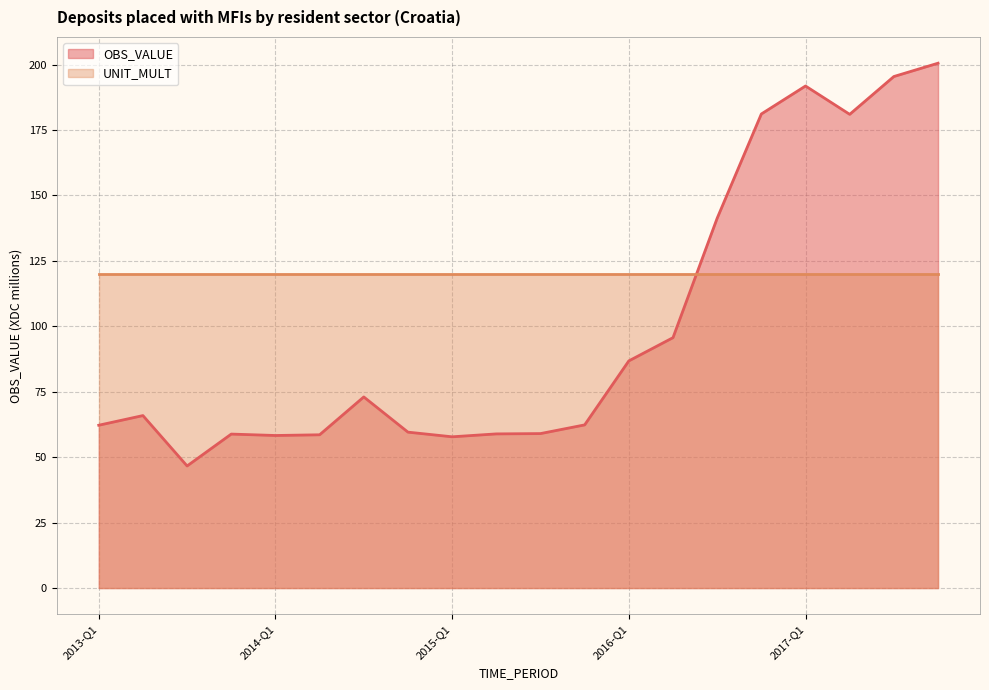

Between 2016-Q2 and 2017-Q1, which is larger?

2017-Q1